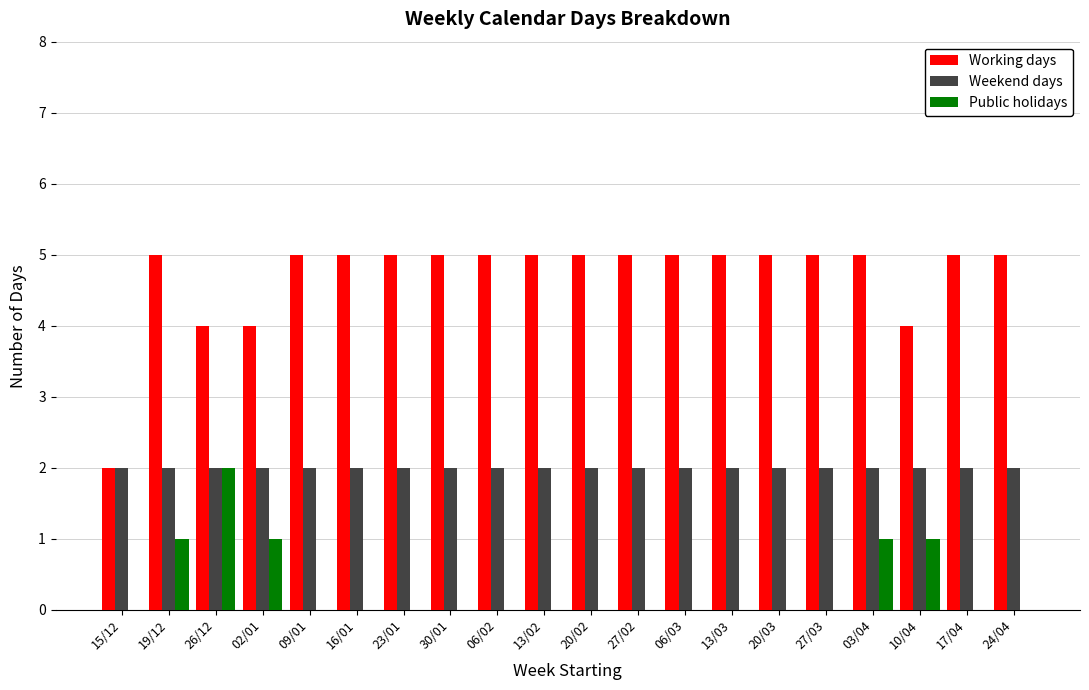

Which series has the largest total across all categories?

Working days